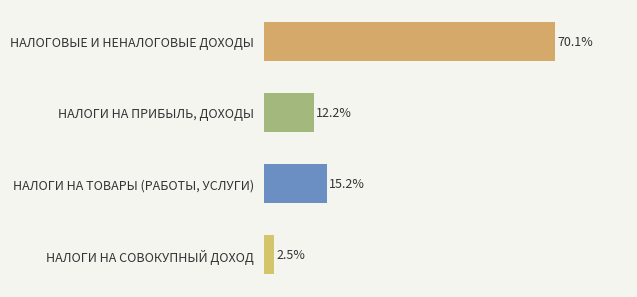

Rank the categories by value from lowest to highest.

НАЛОГИ НА СОВОКУПНЫЙ ДОХОД, НАЛОГИ НА ПРИБЫЛЬ, ДОХОДЫ, НАЛОГИ НА ТОВАРЫ (РАБОТЫ, УСЛУГИ), НАЛОГОВЫЕ И НЕНАЛОГОВЫЕ ДОХОДЫ